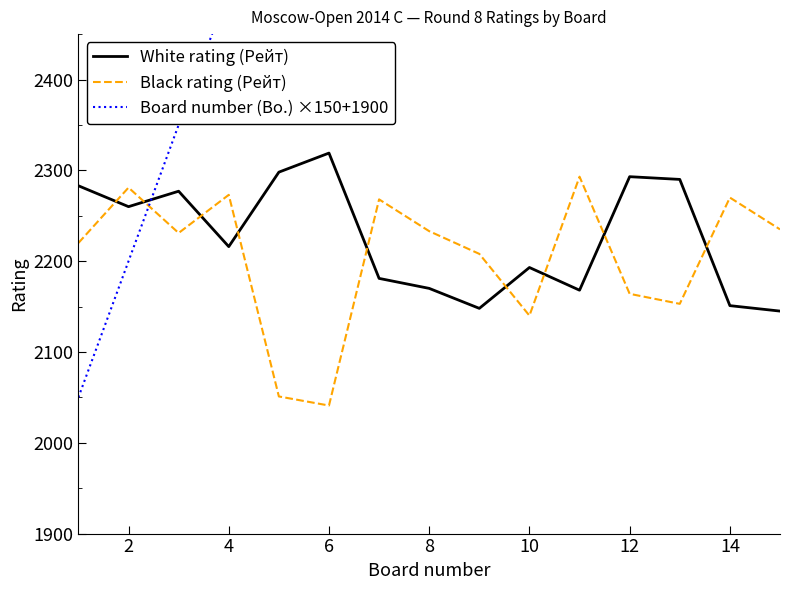

Which series has the largest range (max minus min)?

Board number (Bo.) ×150+1900